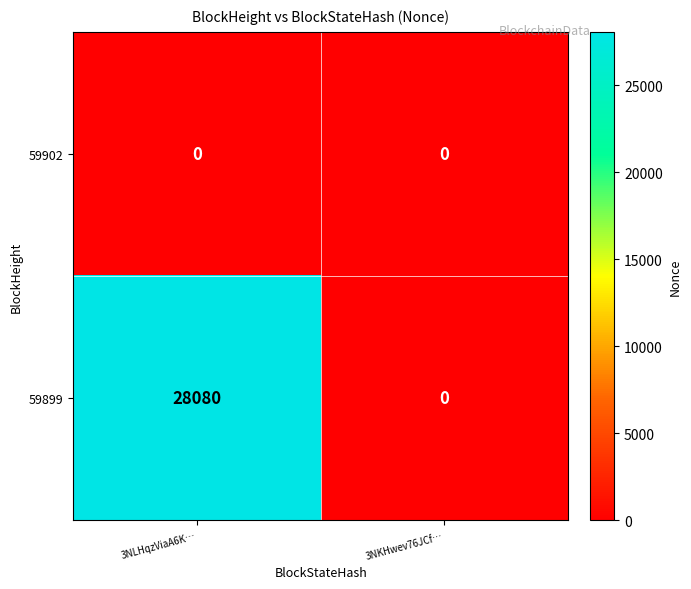

What is the difference between the 59899 values at 3NKHwev76JCf… and 3NLHqzViaA6K…?

28080